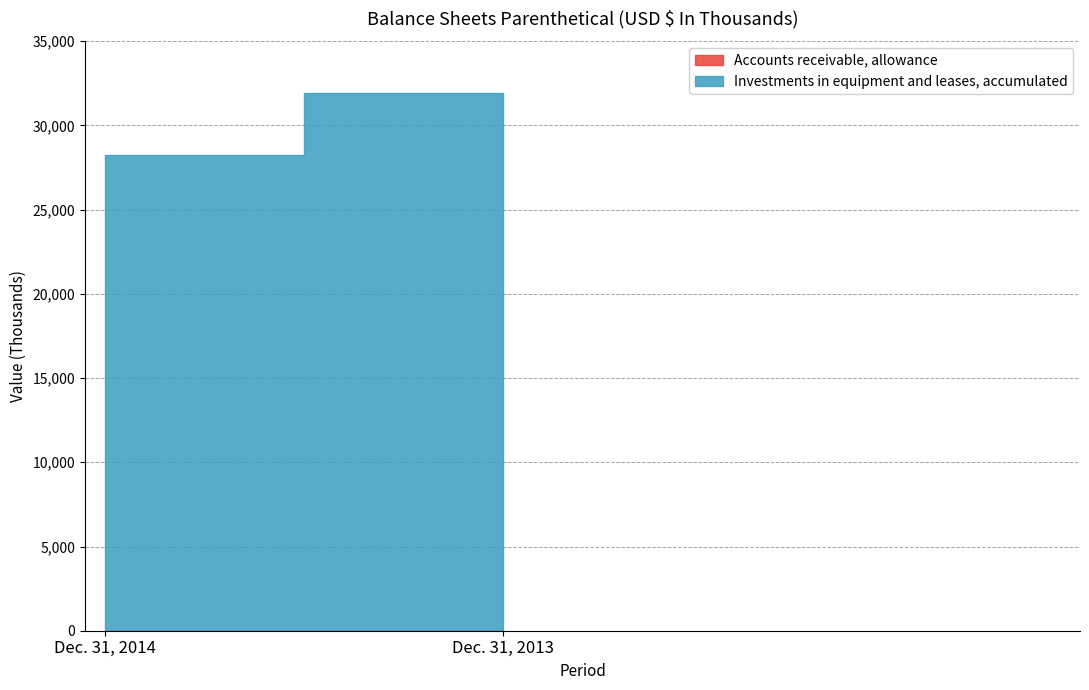

Count the number of categories in the chart.

2